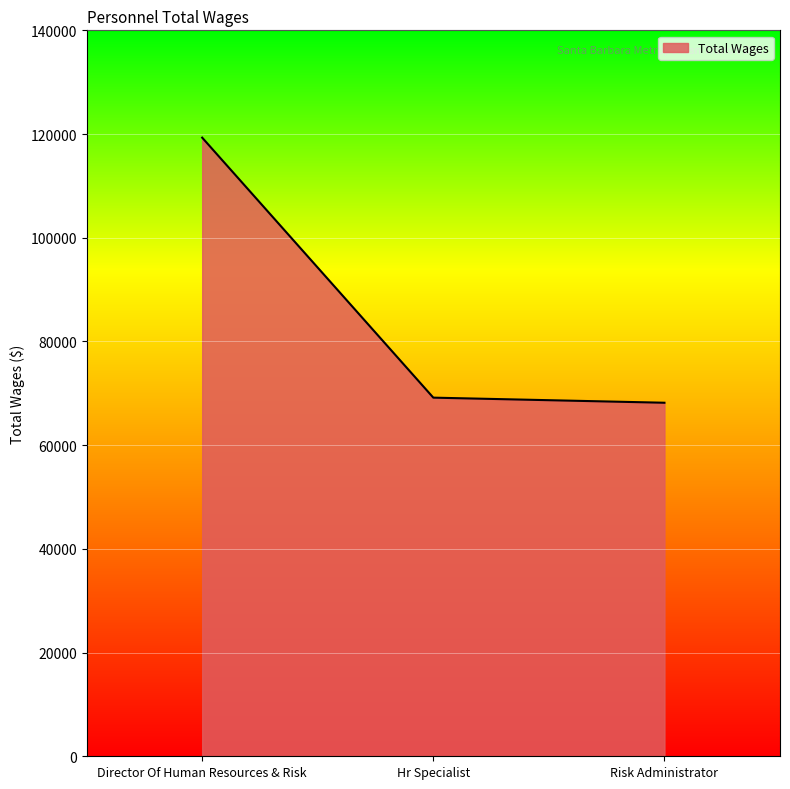

Reading right to left, extract all data points from this chart.

Risk Administrator=68180	Hr Specialist=69163	Director Of Human Resources & Risk=119306